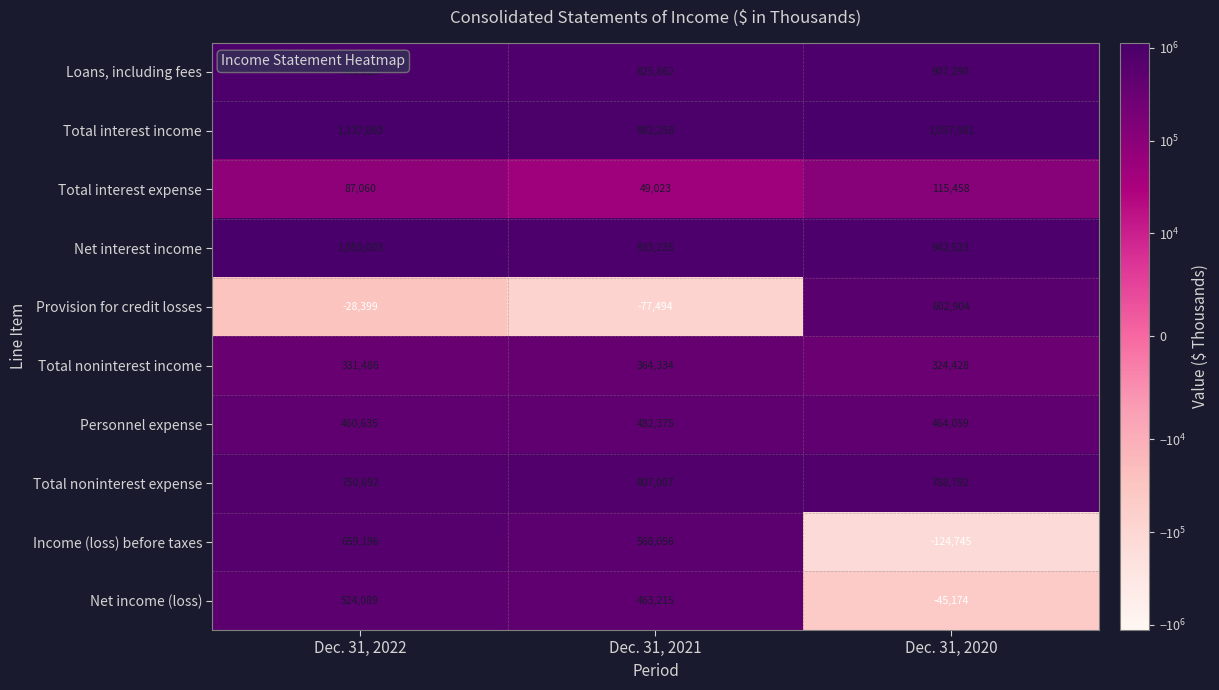

How many data points in Total interest income are less than 1057981?

1